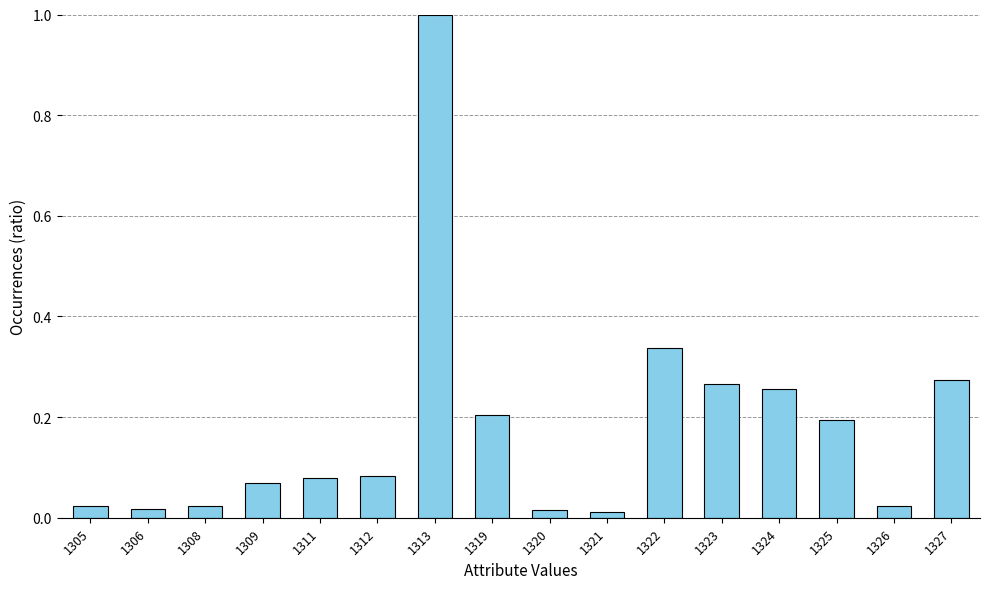

Is it true that the value at 1319 is 0.2?

True